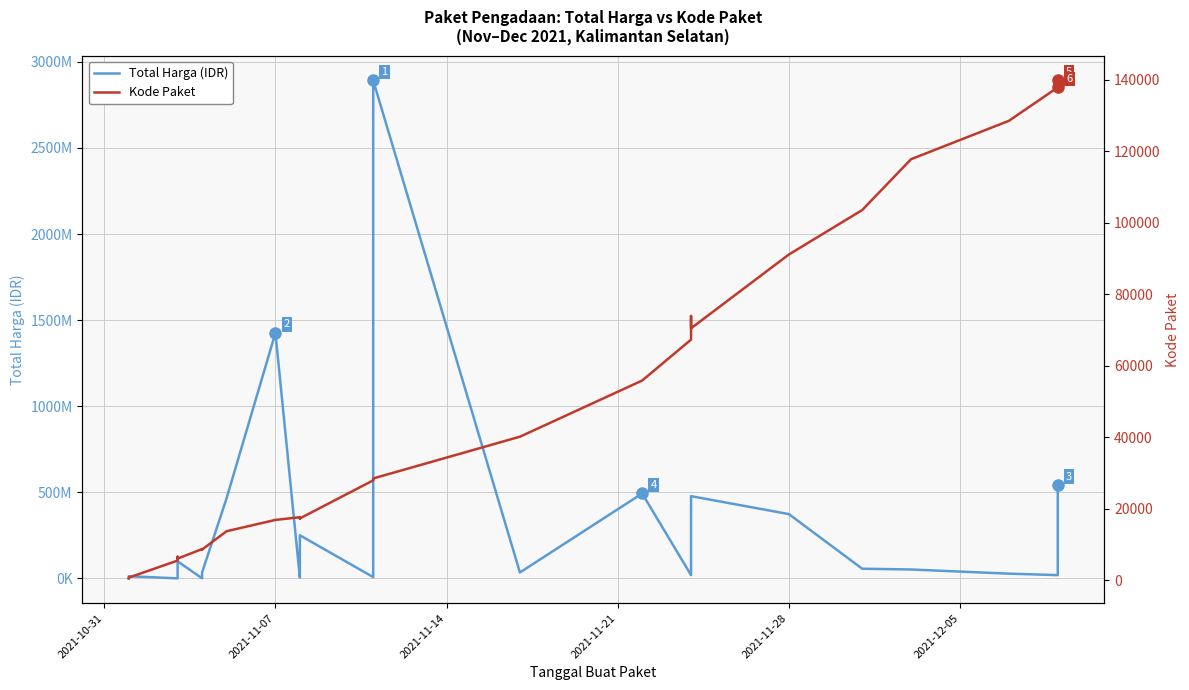

How many data points in Kode Paket are less than 17272?

17